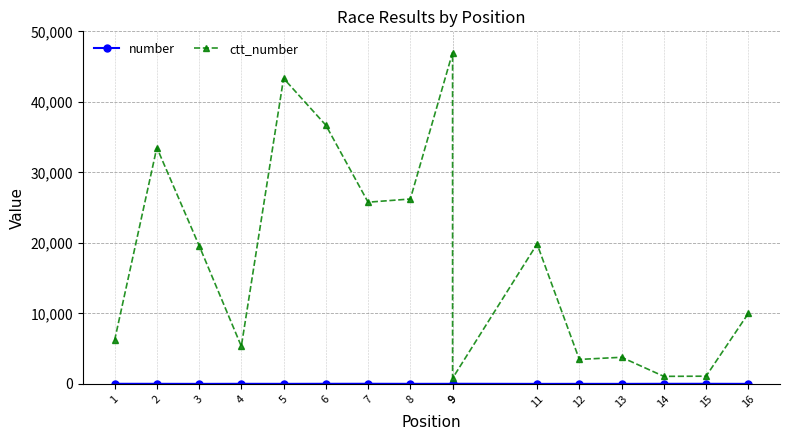

At which category is the sum across all series the highest?

9